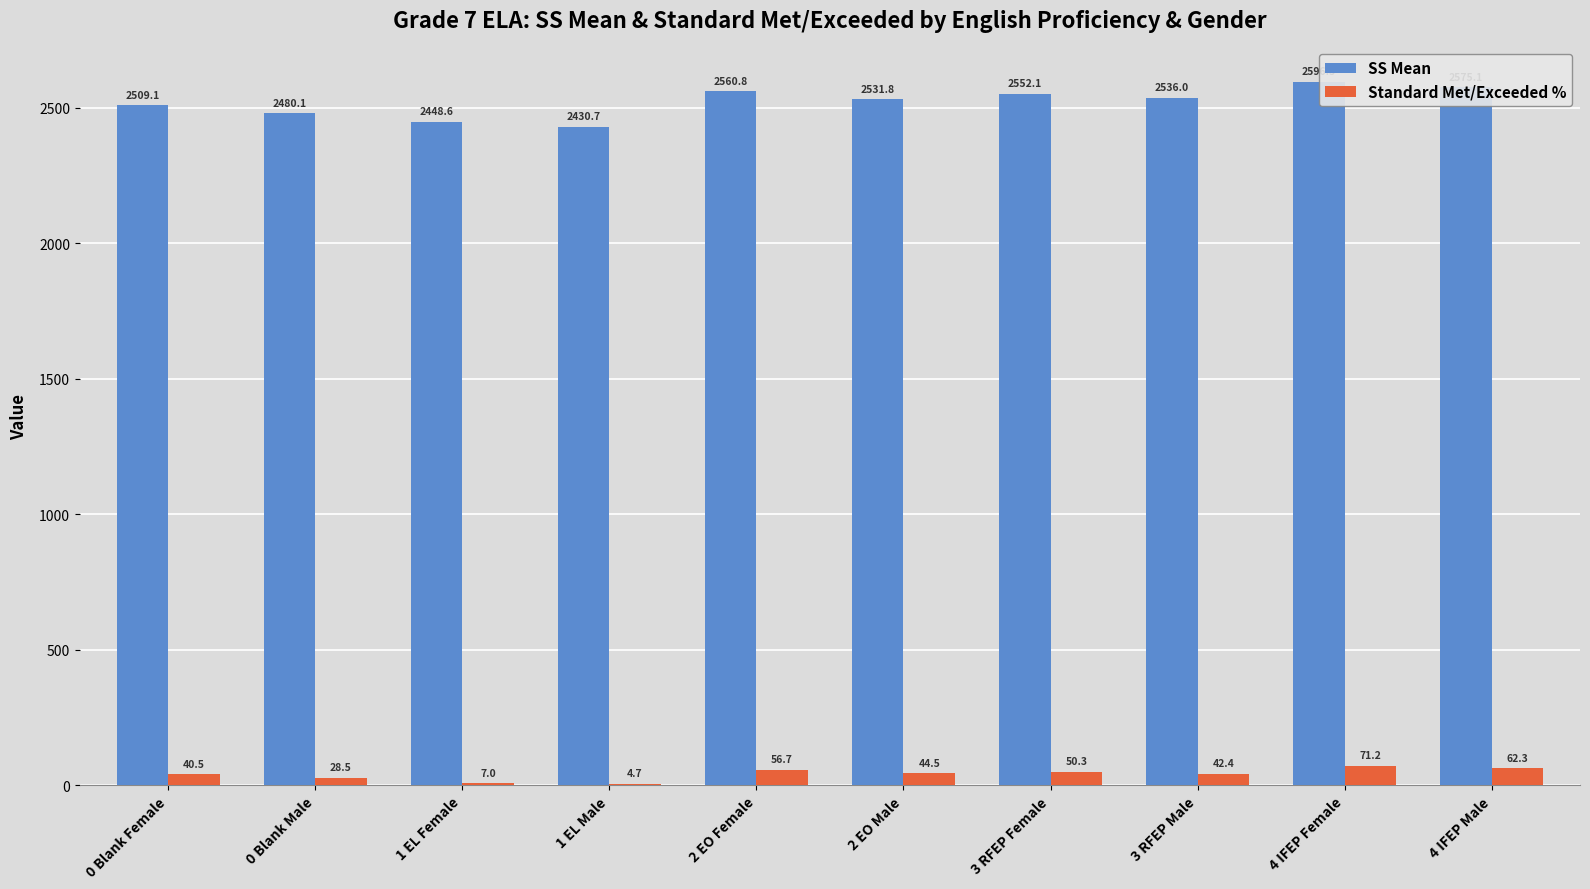

Is it true that SS Mean equals 2536.0 at 3 RFEP Male?

True